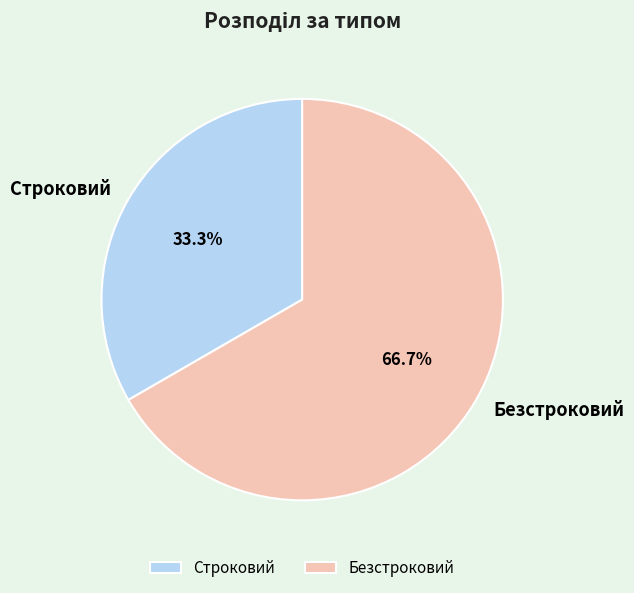

How many slices are in this pie chart?

2